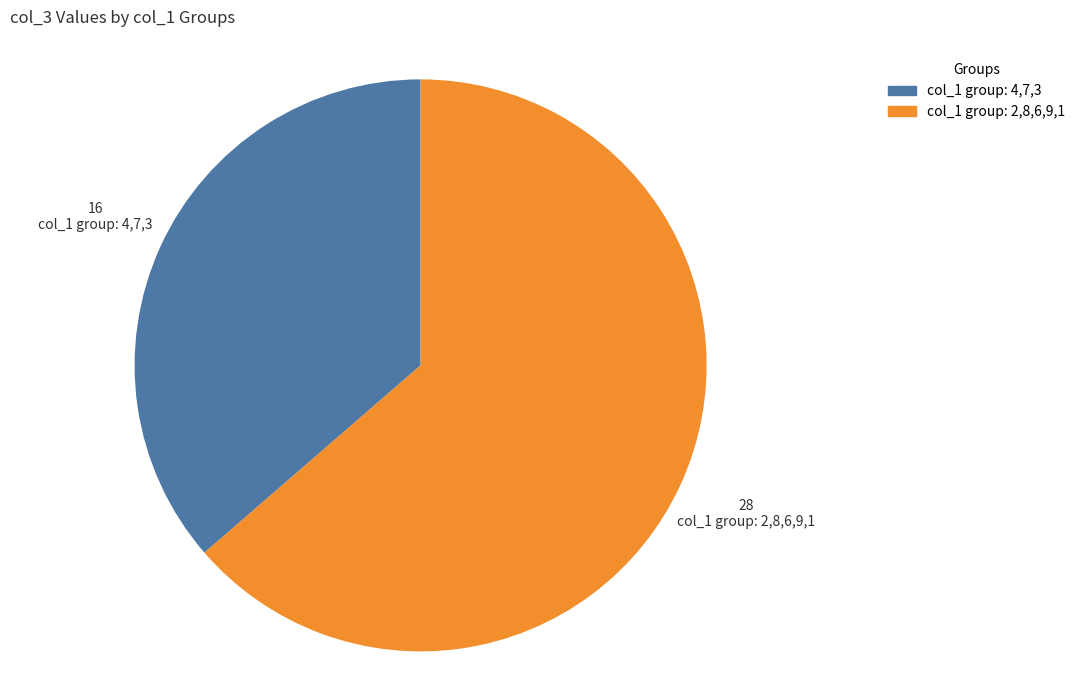

Is there any slice that represents more than half of the pie?

Yes